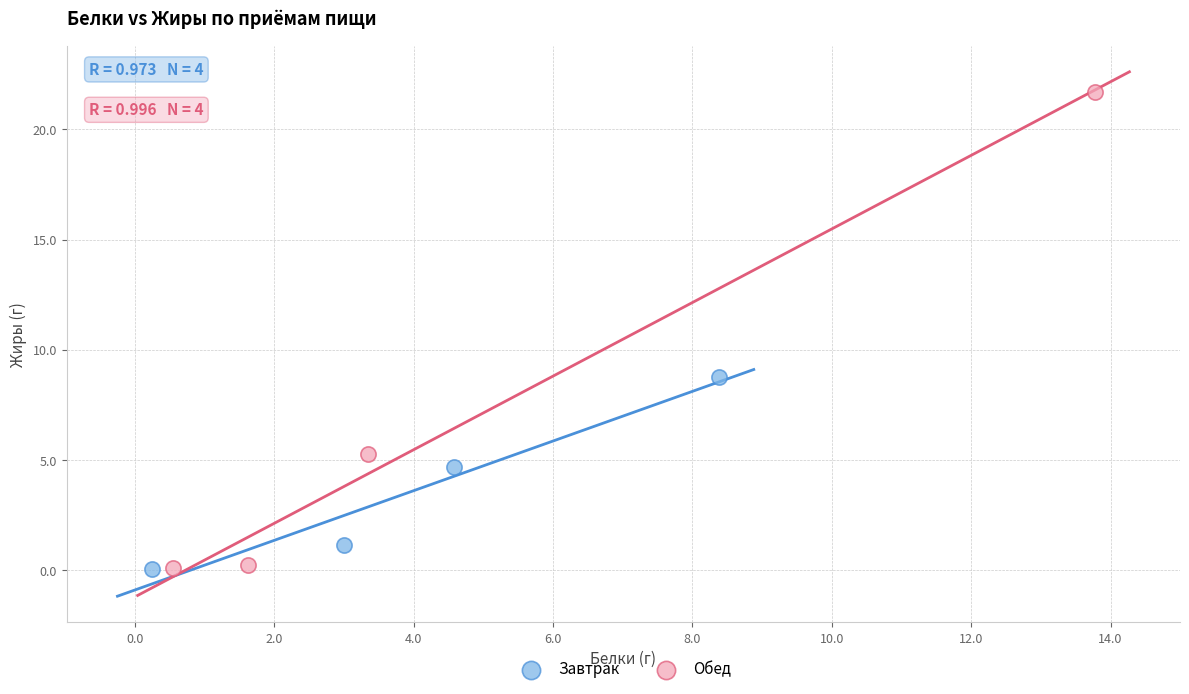

Which series contains the highest Y value?

Обед